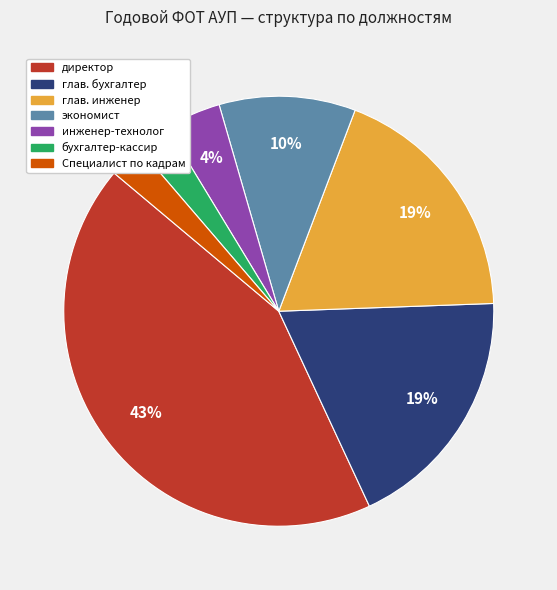

Is экономист the majority of the pie?

No